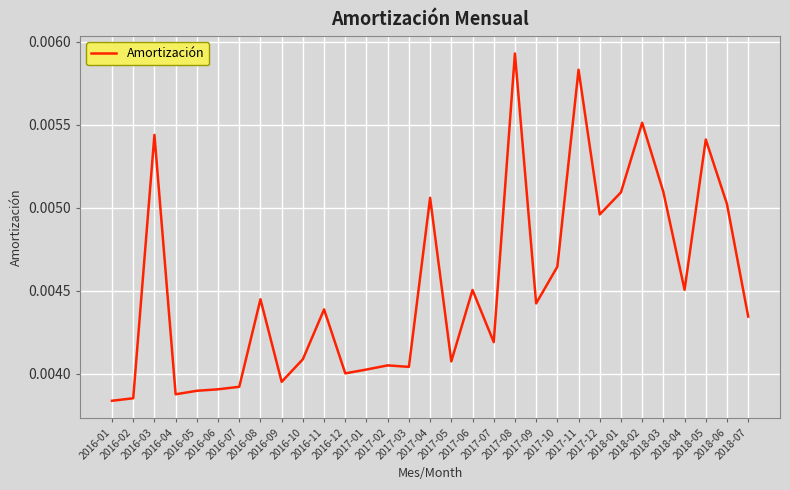

The chart shows a value of 0.0 at 2018-03. True or false?

False